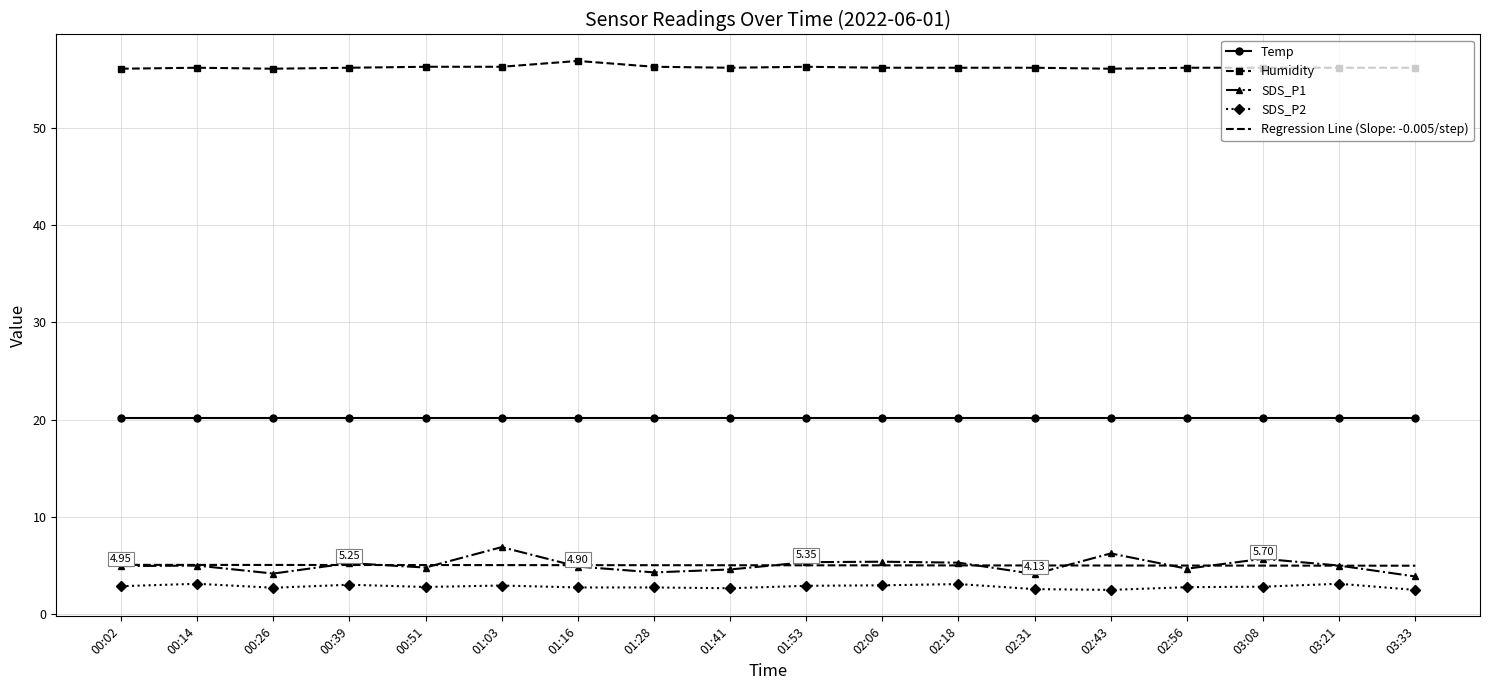

Between 01:28 and 03:08, which series saw the biggest shift?

SDS_P1